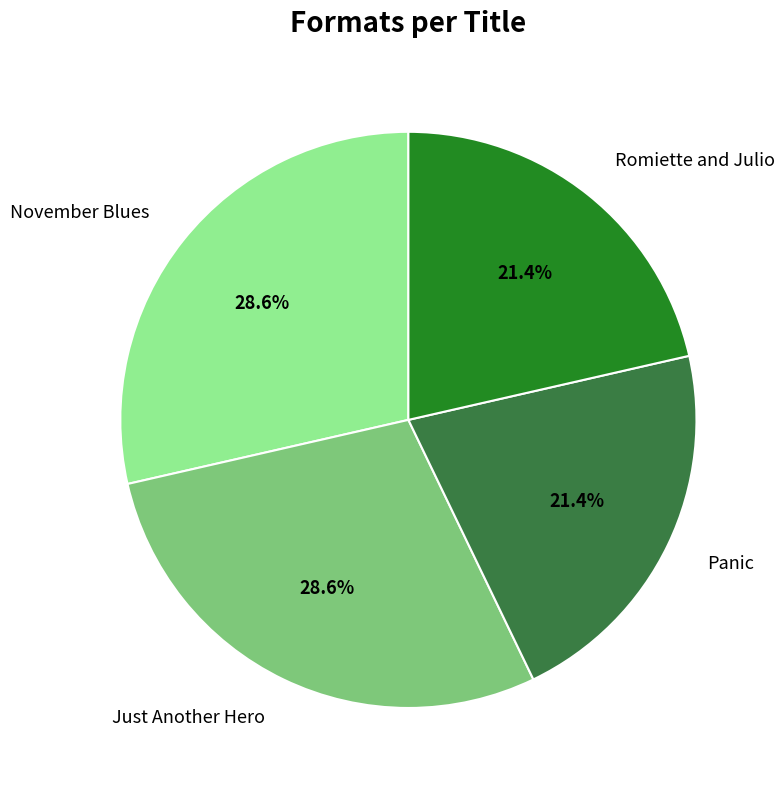

Is it true that Just Another Hero is 29% of the pie?

True